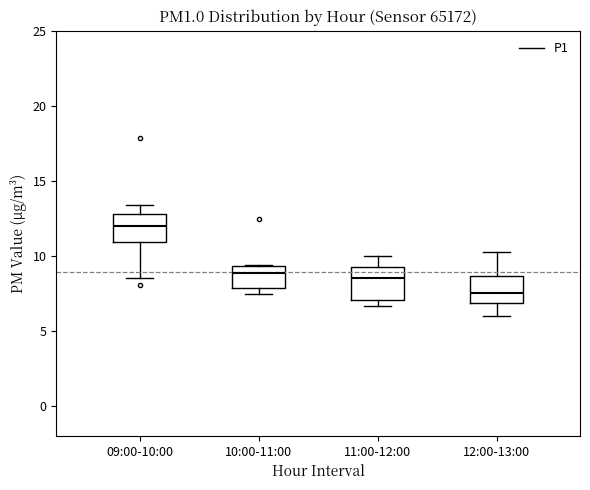

Reading left to right, transcribe this box plot: for each box, give where its median line is, the range the box spans, and where its two whiskers end, as read against the y-axis. The values are not printed on the chart, so give them approximately, as read against the axis.

09:00-10:00: median 12.0, box 11.0 to 13.0, whiskers 8.5 to 13.5
10:00-11:00: median 9.0, box 8.0 to 9.5, whiskers 7.5 to 9.5
11:00-12:00: median 8.5, box 7.0 to 9.0, whiskers 6.5 to 10.0
12:00-13:00: median 7.5, box 7.0 to 8.5, whiskers 6.0 to 10.0